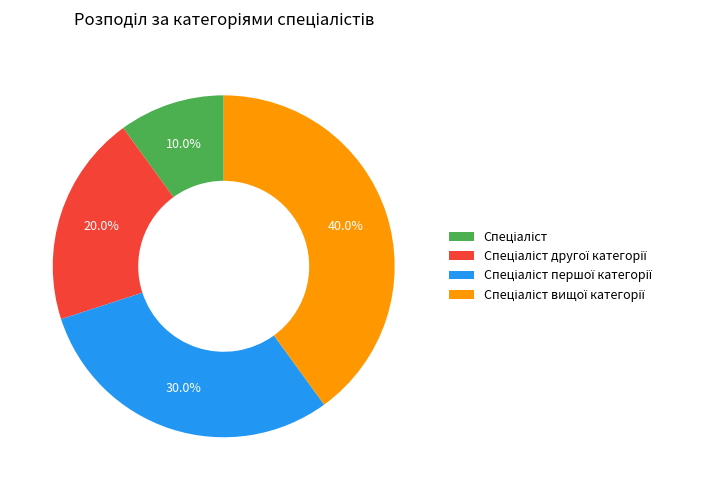

Is there any slice that represents more than half of the pie?

No